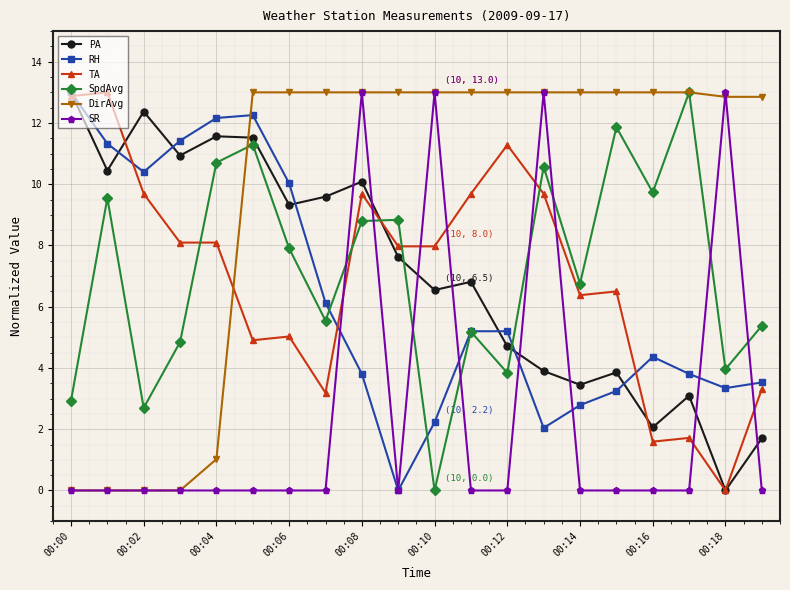

What is the maximum value for PA?

13.0